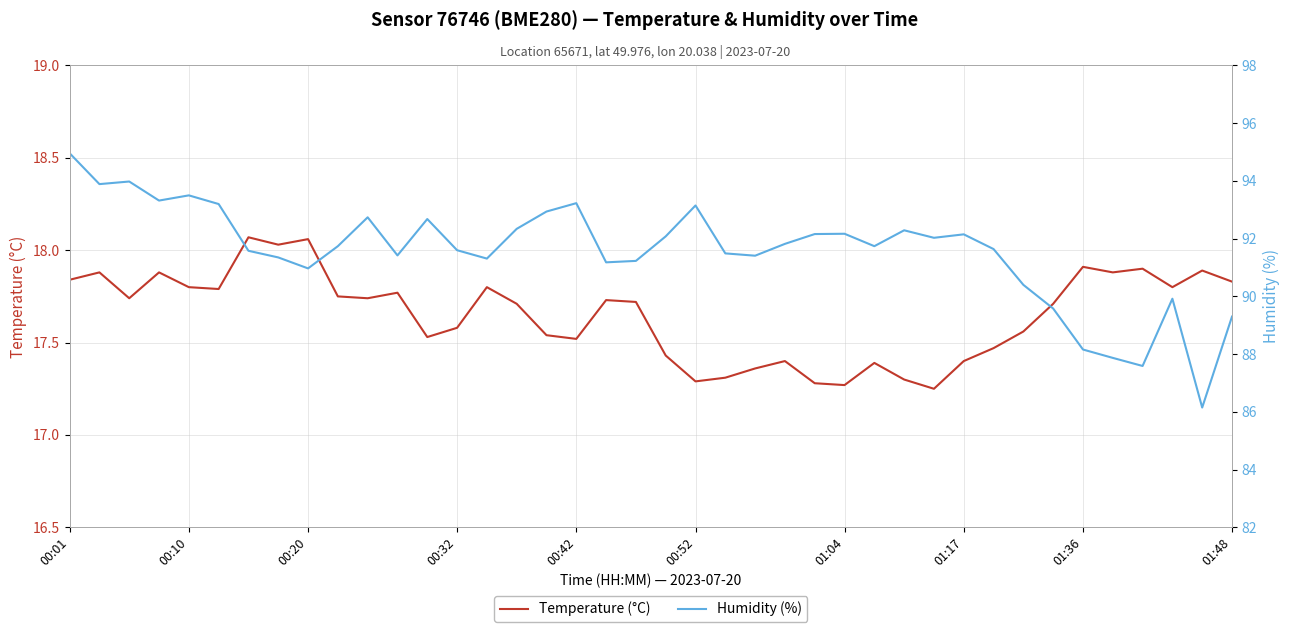

Between 01:17 and 12, which series saw the biggest shift?

Humidity (%)